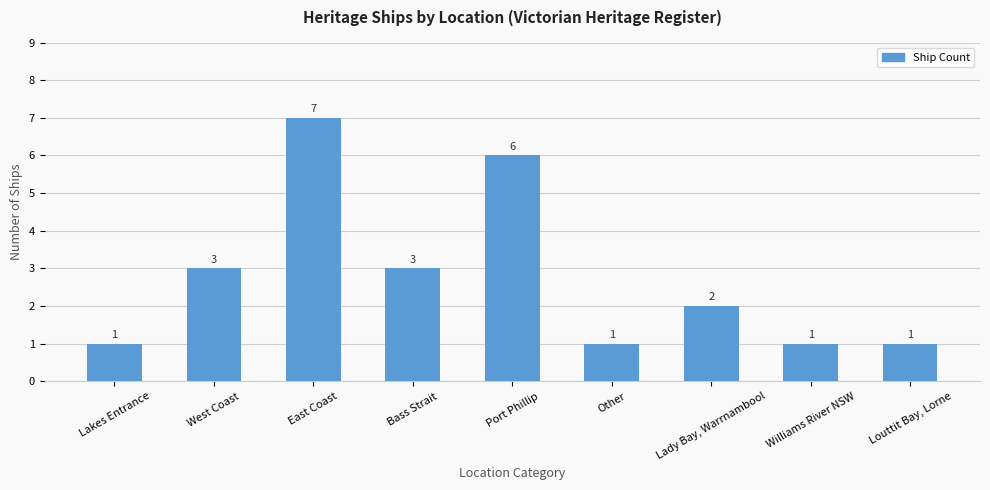

How many values are between 1 and 3?

7